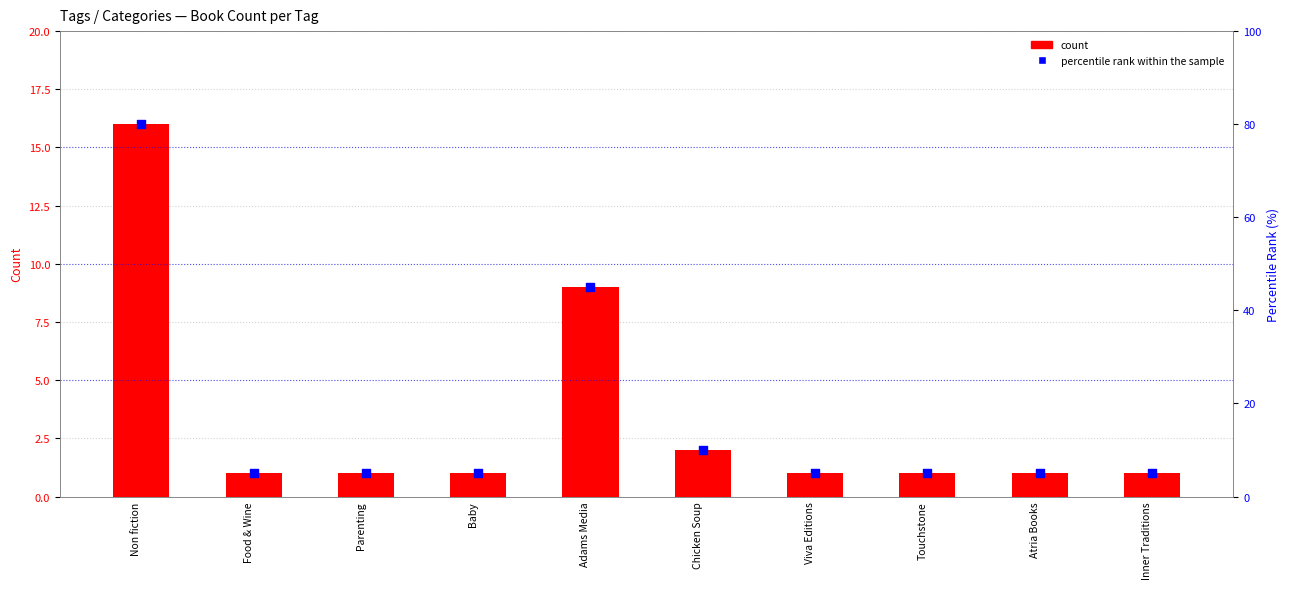

Which series has the widest spread of Y values?

percentile rank within the sample